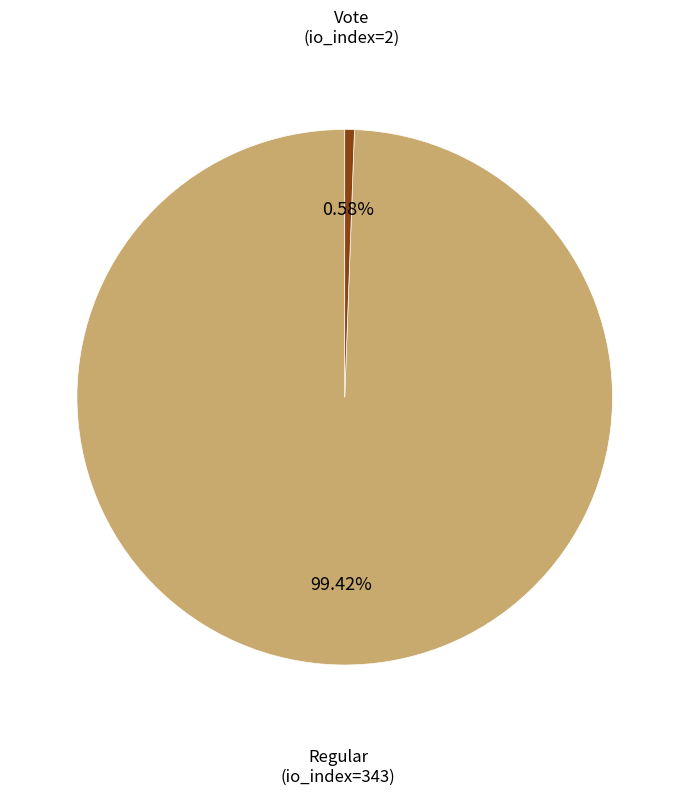

Is there any slice that represents more than half of the pie?

Yes